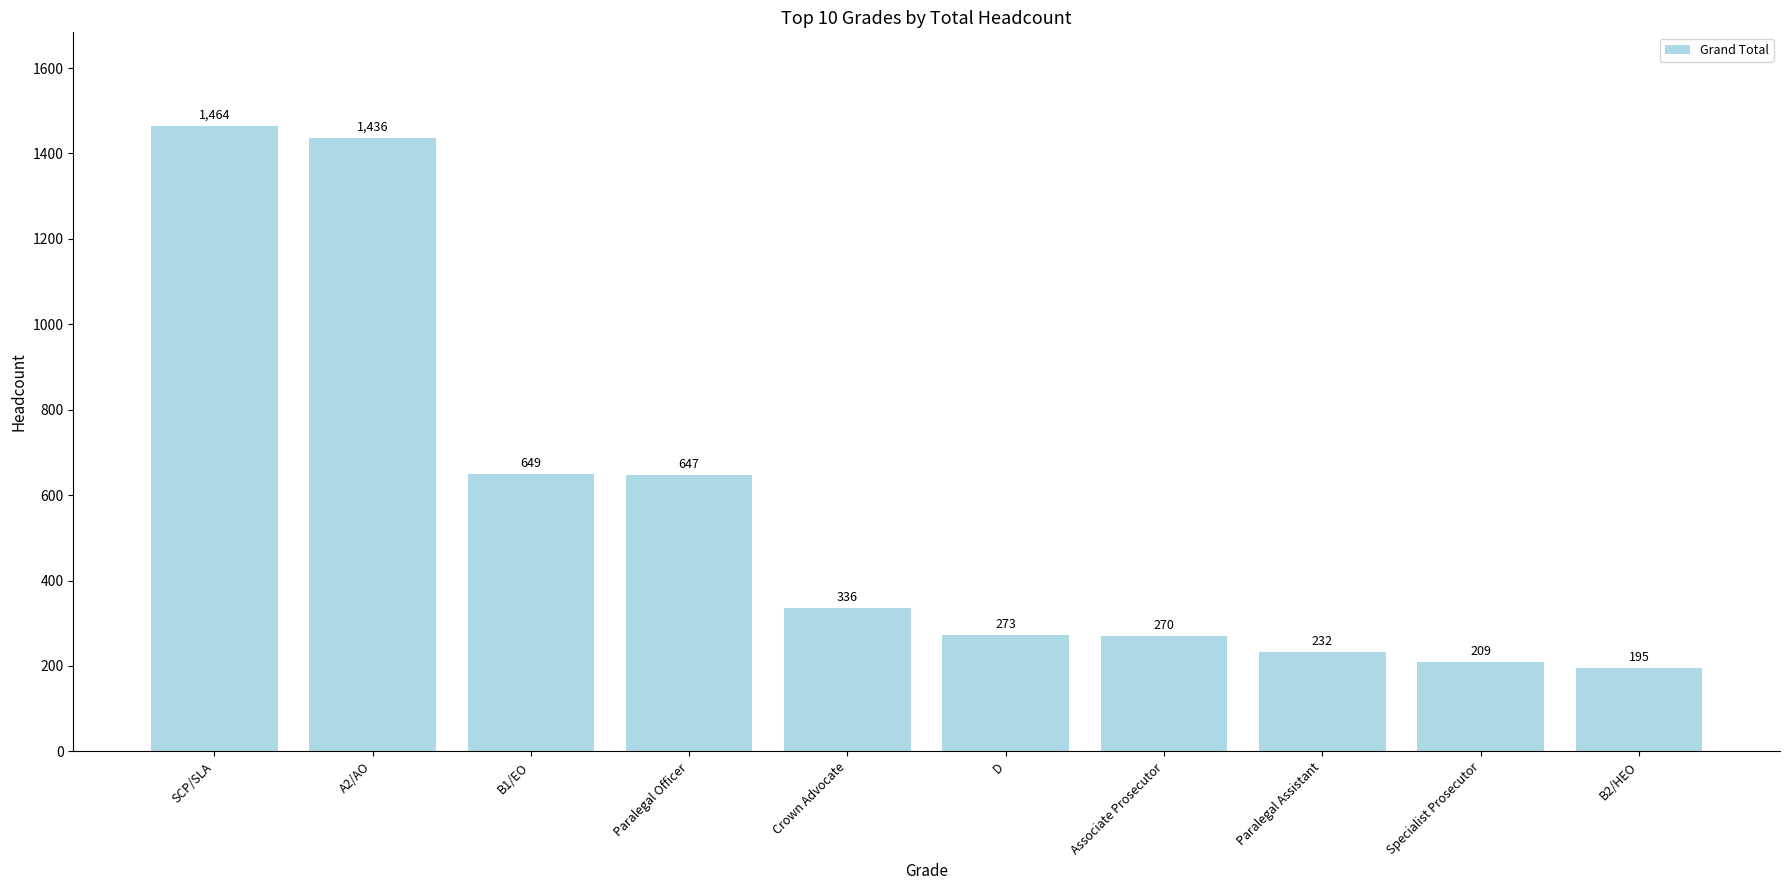

How many categories are shown in the chart?

10